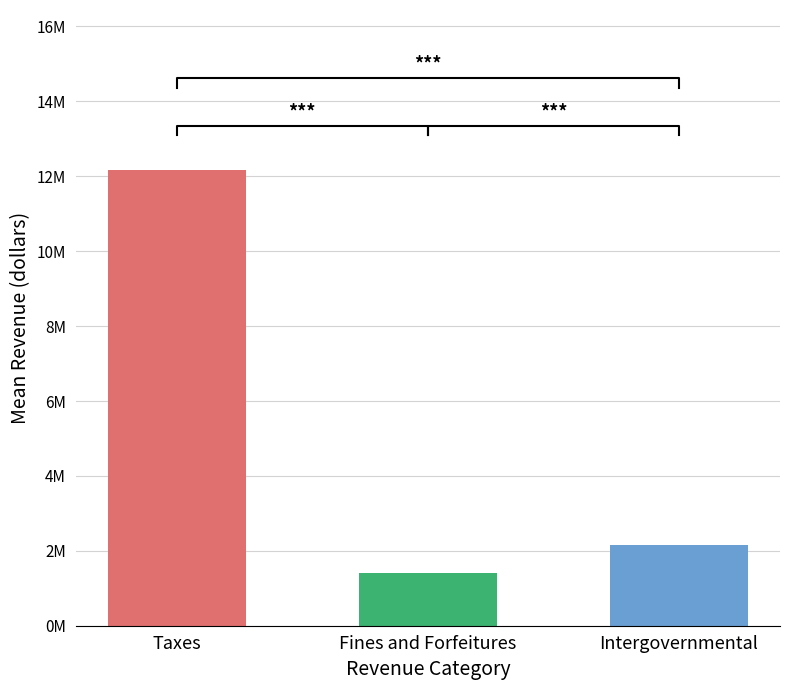

What position from the left is Intergovernmental?

3